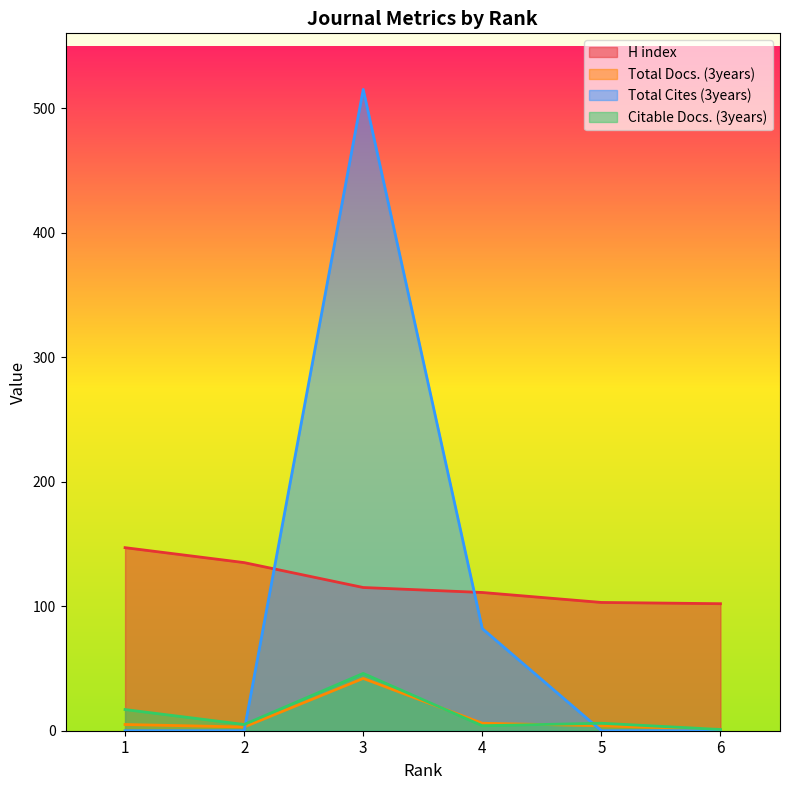

How many distinct data groups are displayed?

4